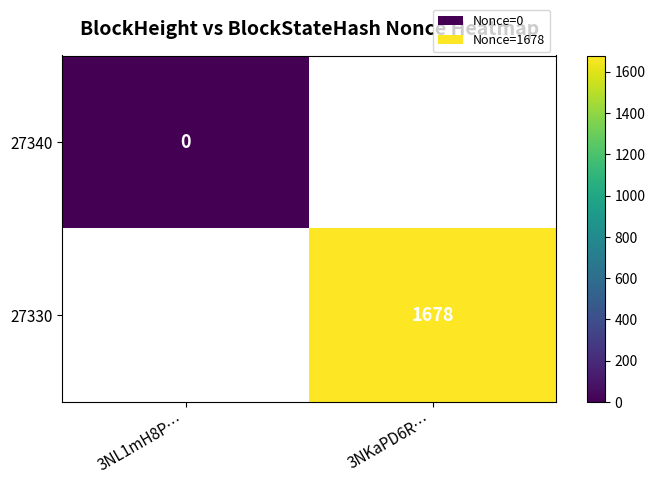

The 27330 series shows 1678 at 3NKaPD6R…. True or false?

True